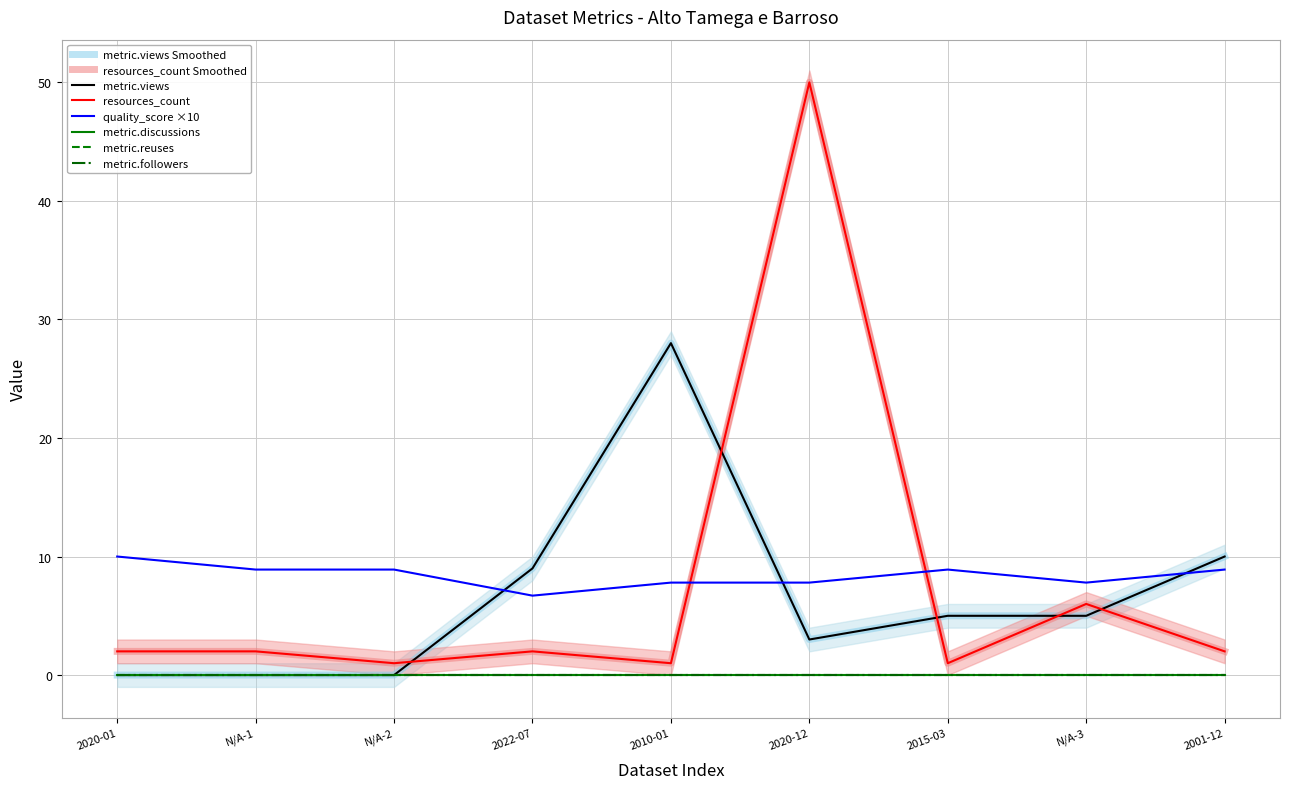

At which label does resources_count reach its minimum?

N/A-2